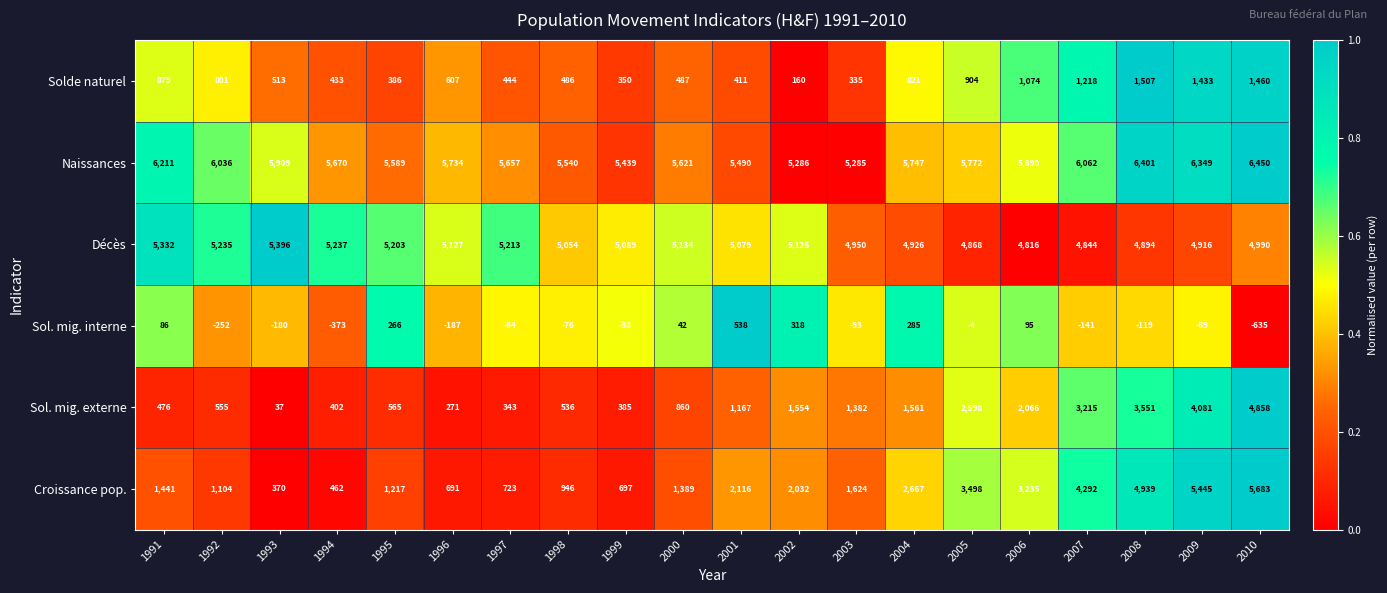

At which label is Croissance pop. closest to 3026?

2006